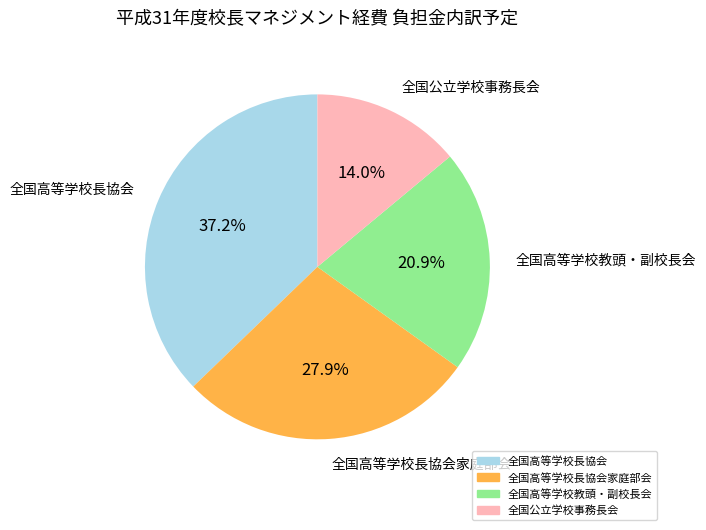

Is there a majority slice in this chart?

No